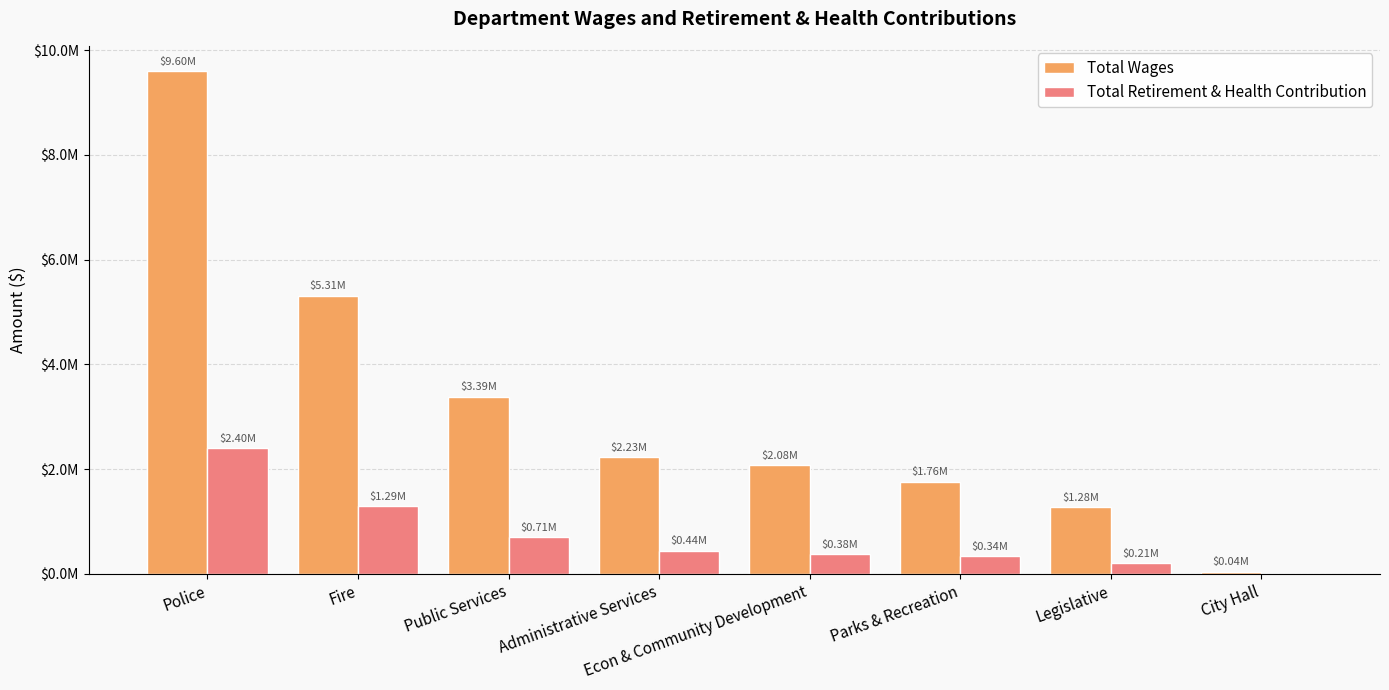

Does the chart contain stacked bars?

No